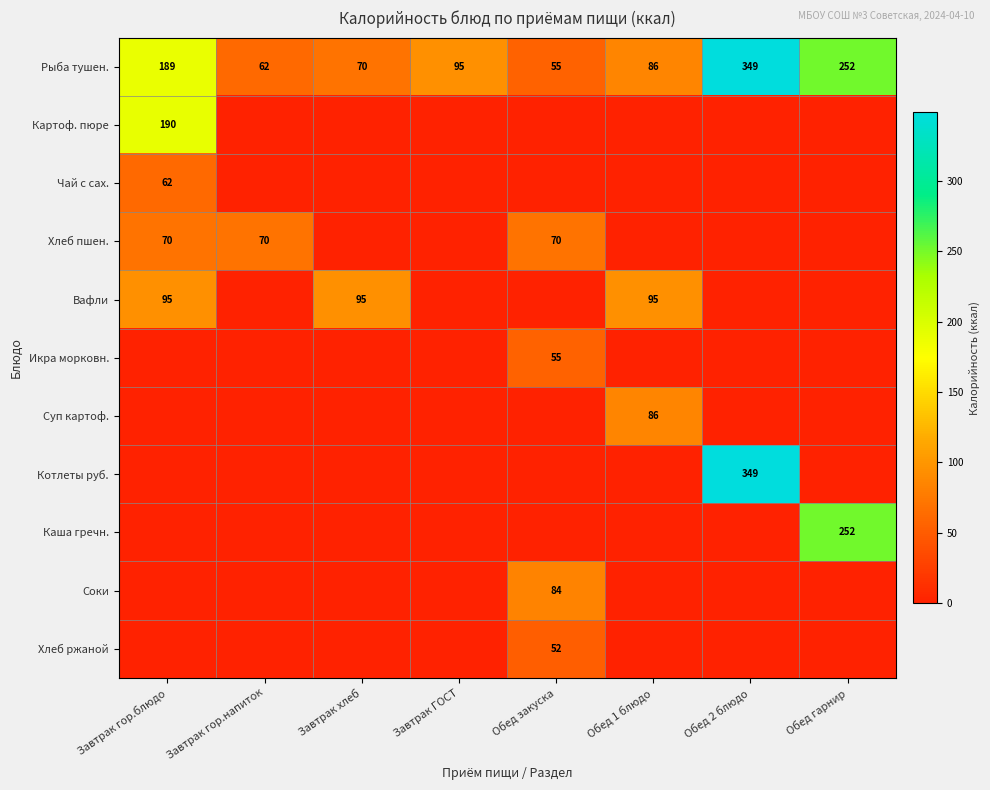

What is the approximate value of Рыба тушен. at Завтрак гор.блюдо, to the nearest 10?

190